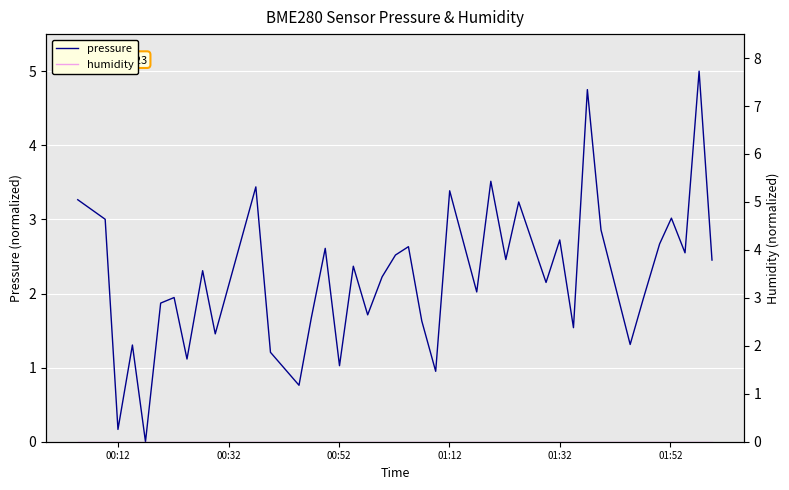

Is this an area chart (filled region under the line)?

No